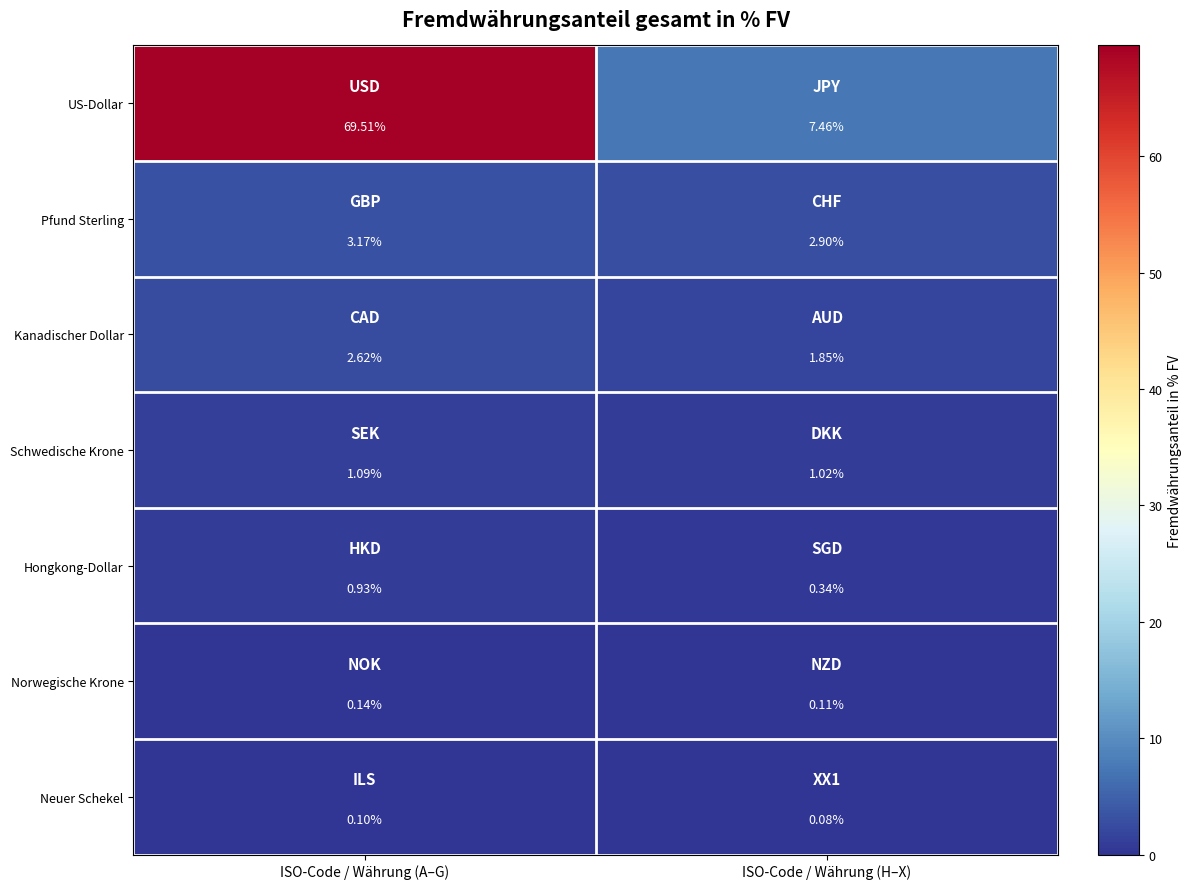

What is the spread (max minus min) of values at ISO-Code / Währung (H–X)?

7.4